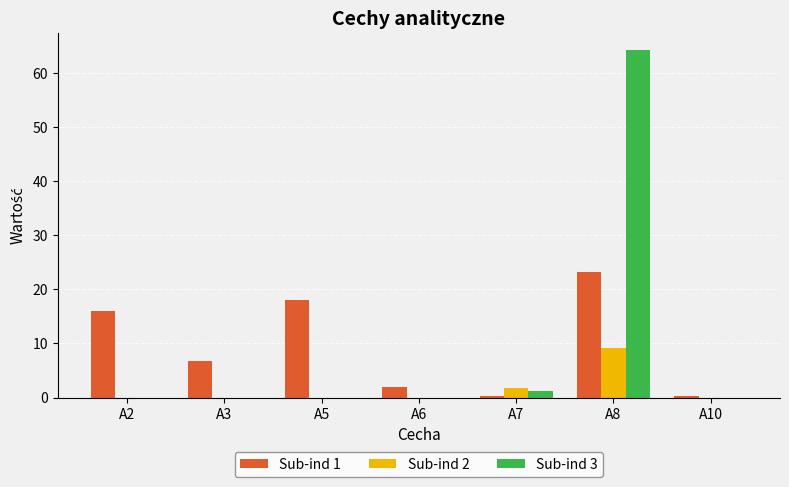

Where does the Sub-ind 1 series first go above 6?

A2